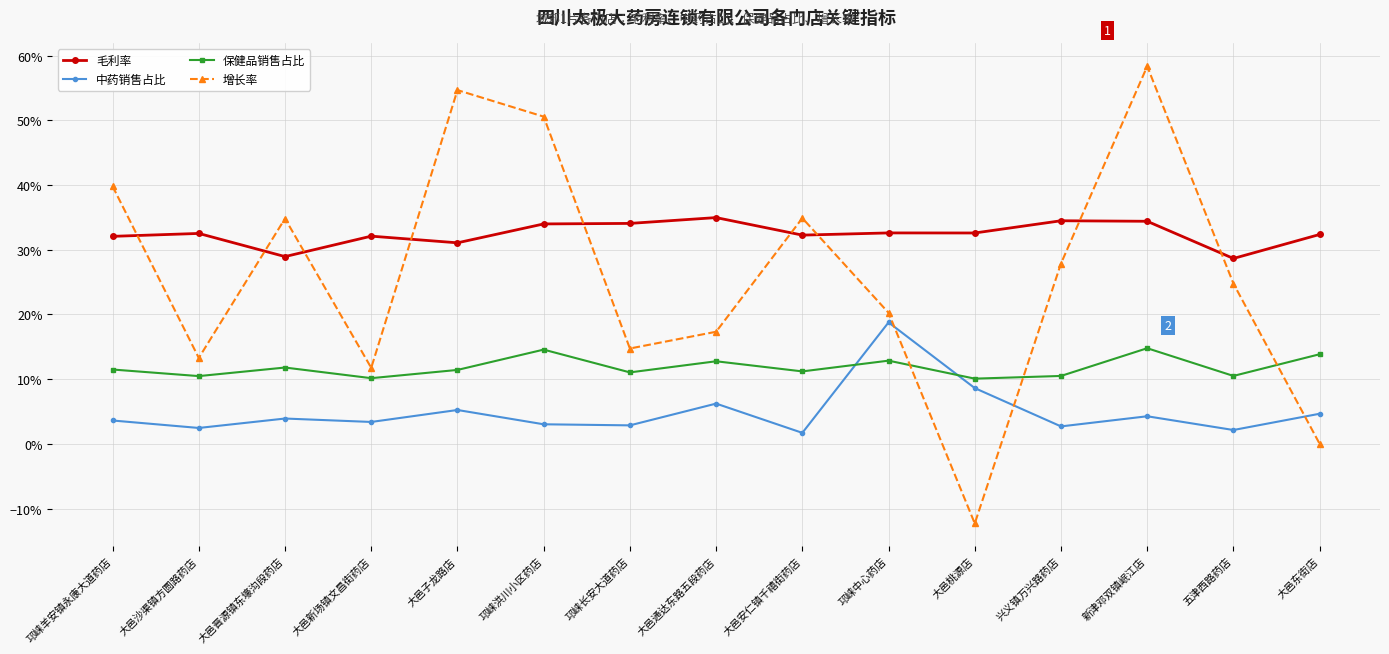

Which series changed the most between 大邑晋源镇东壕沟段药店 and 兴义镇万兴路药店?

增长率